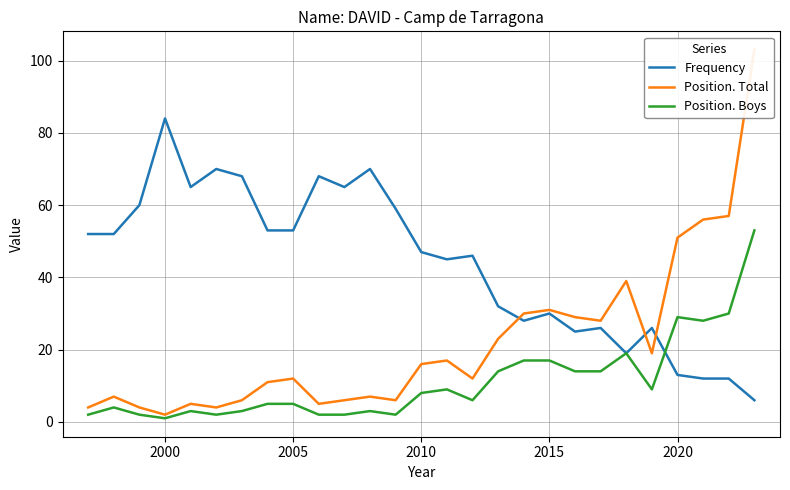

Rank the series by their maximum value, from lowest to highest.

Position. Boys, Frequency, Position. Total